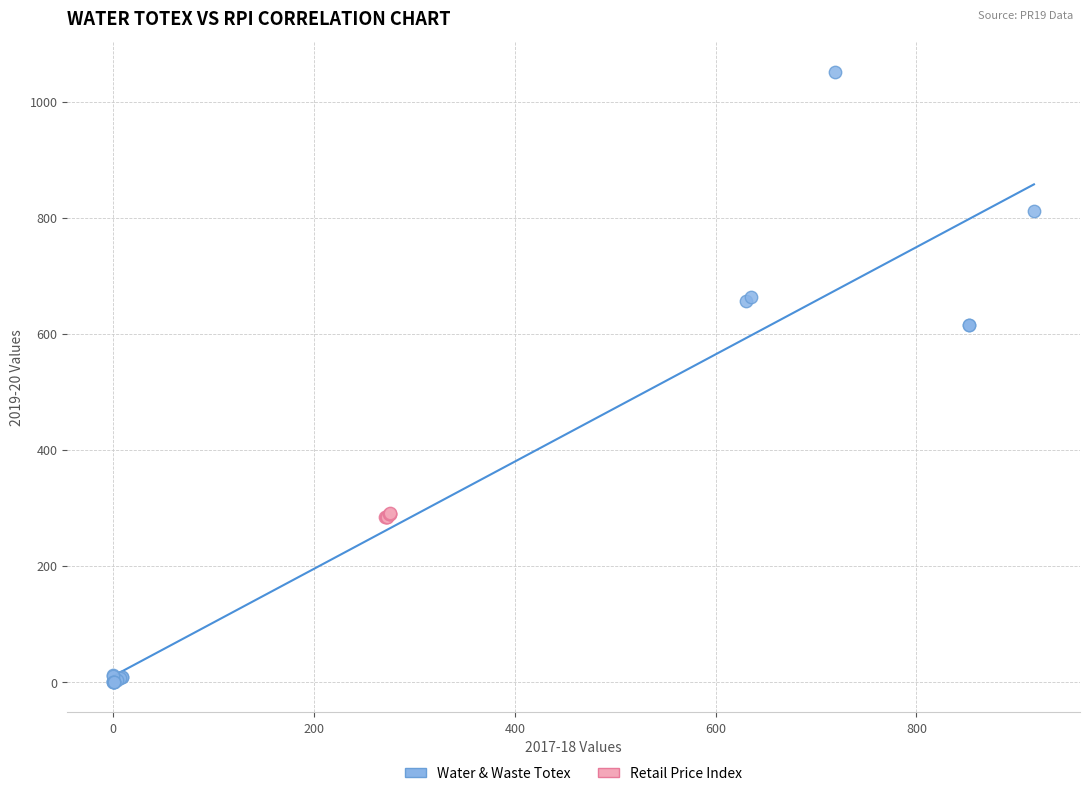

Which series has the widest spread of Y values?

Water & Waste Totex